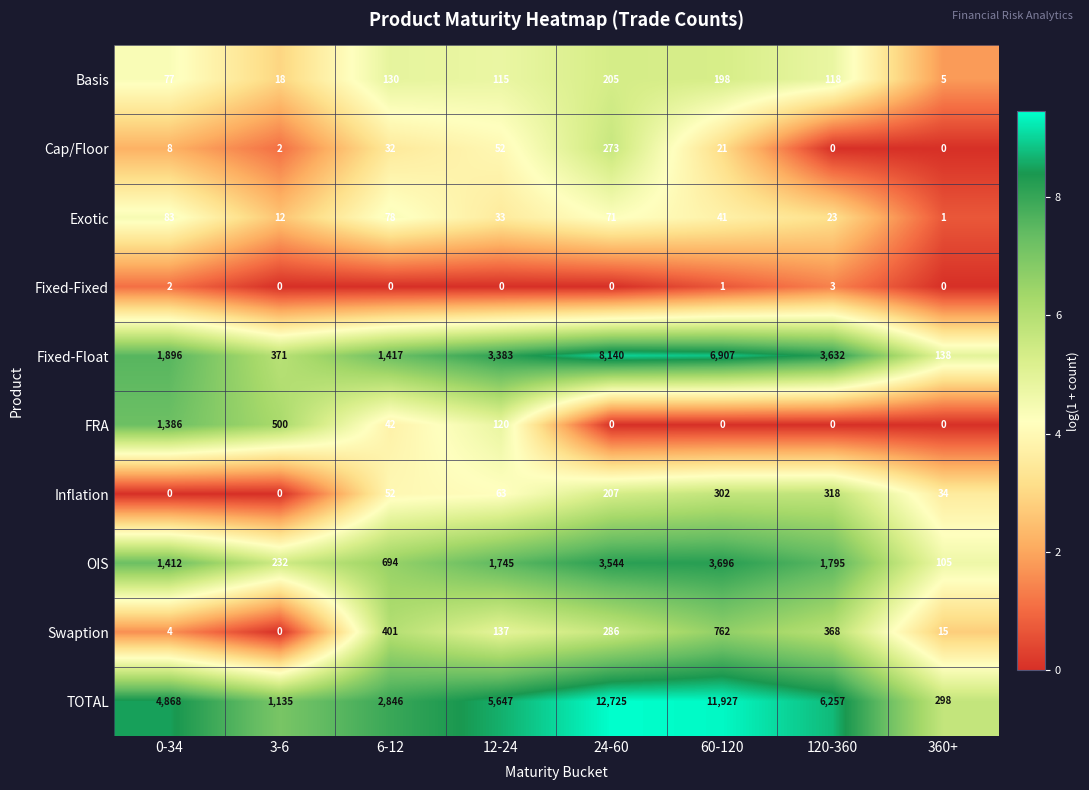

At how many categories does at least one series exceed 3?

8